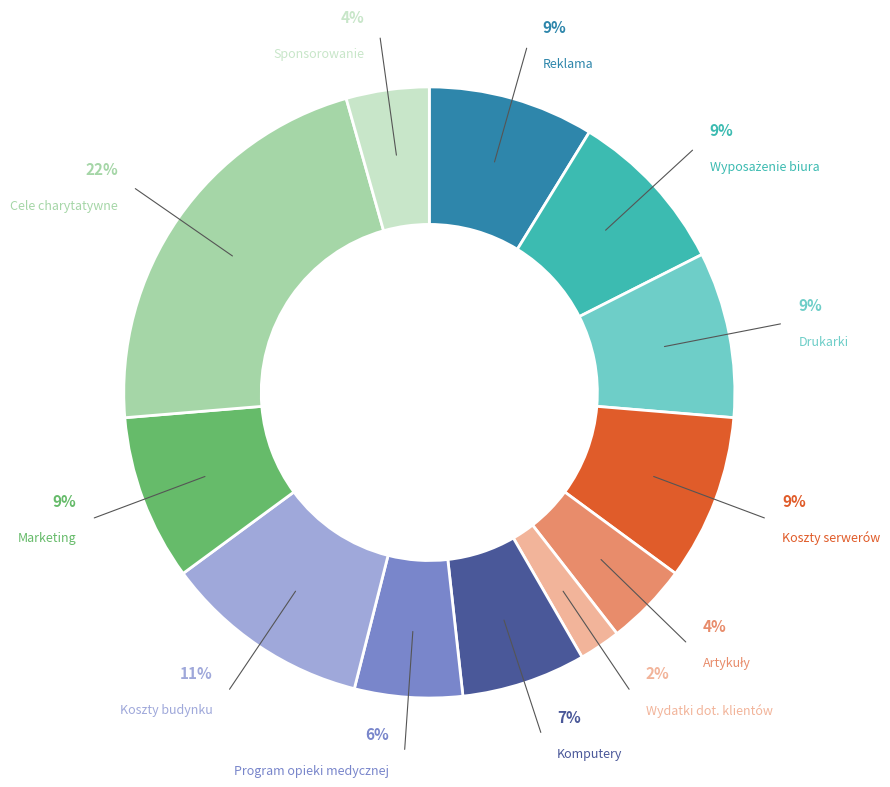

Combined, do Drukarki and Cele charytatywne account for over 50%?

No